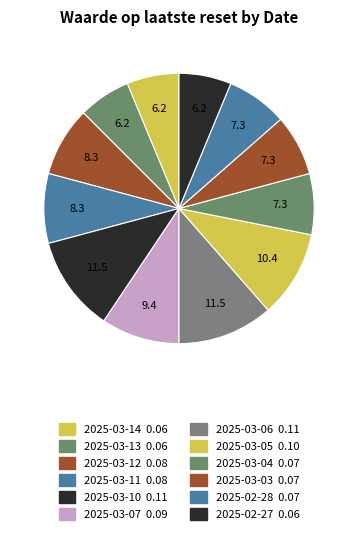

Combined, do 2025-03-05 and 2025-03-12 account for over 50%?

No